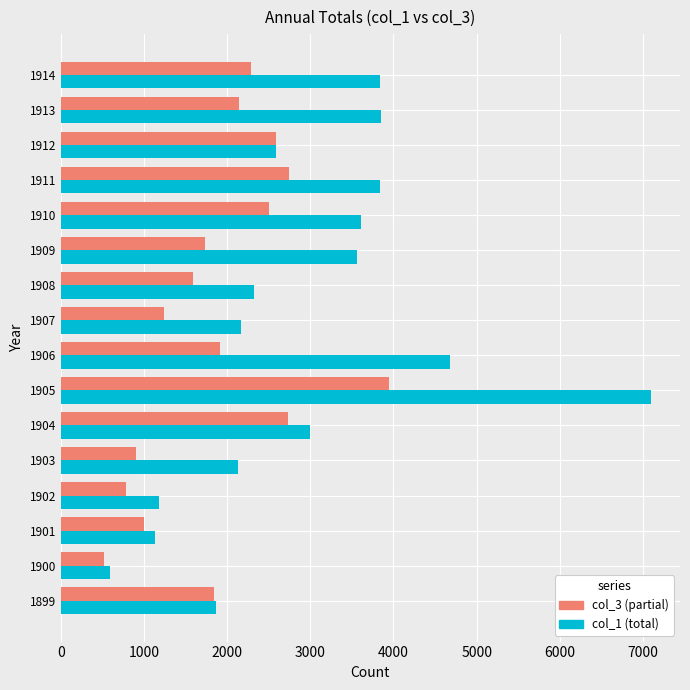

At which category is the sum across all series the highest?

1905